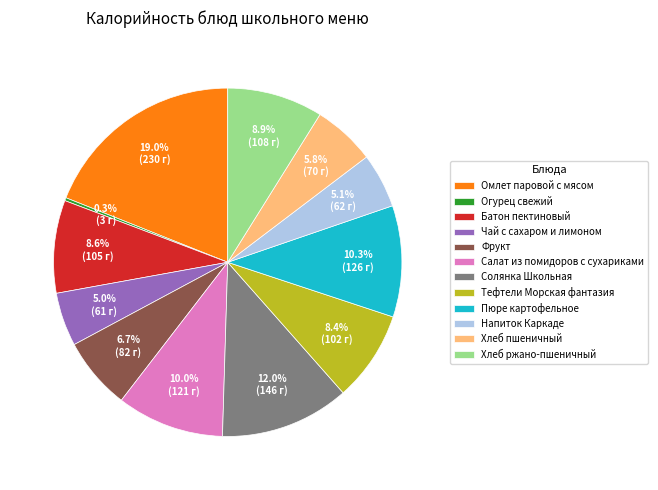

What is the ratio of the value at Омлет паровой с мясом to the value at Чай с сахаром и лимоном?

3.8